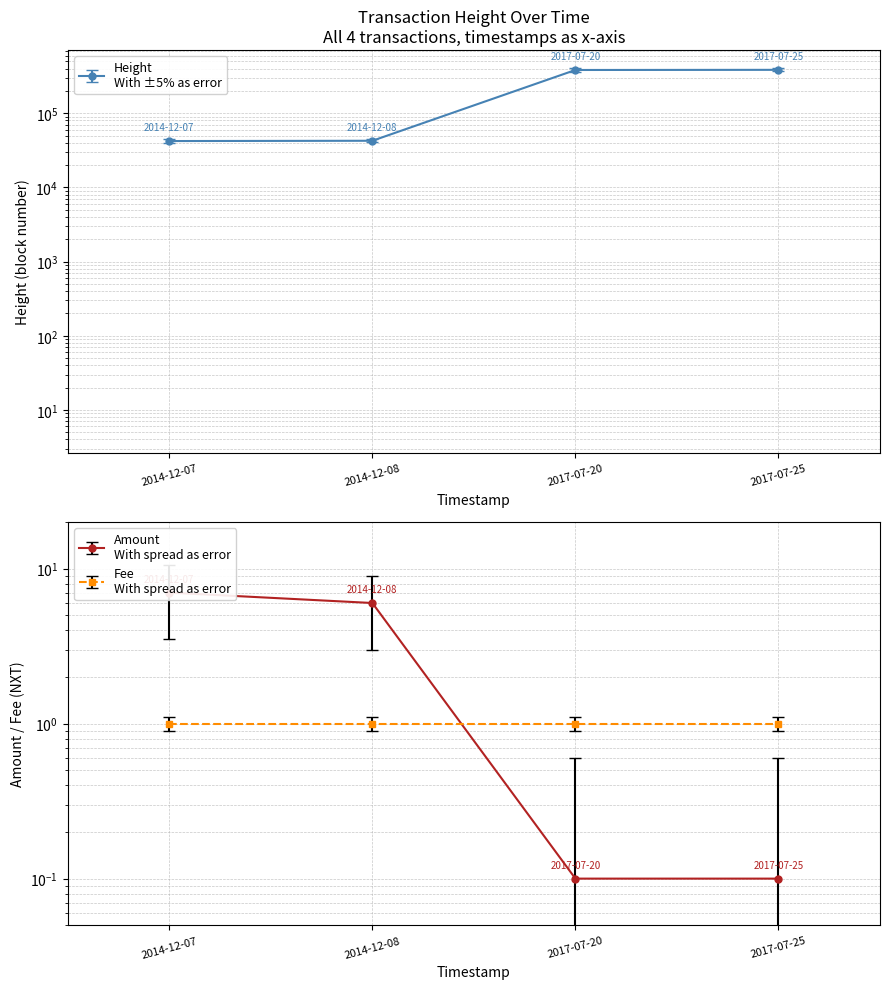

Which series has the widest spread of values?

Height